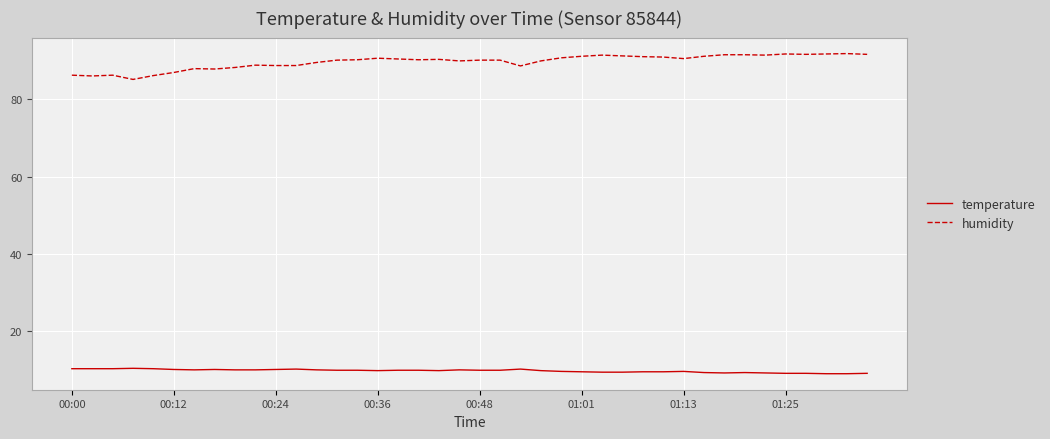

Is this an area chart (filled region under the line)?

No